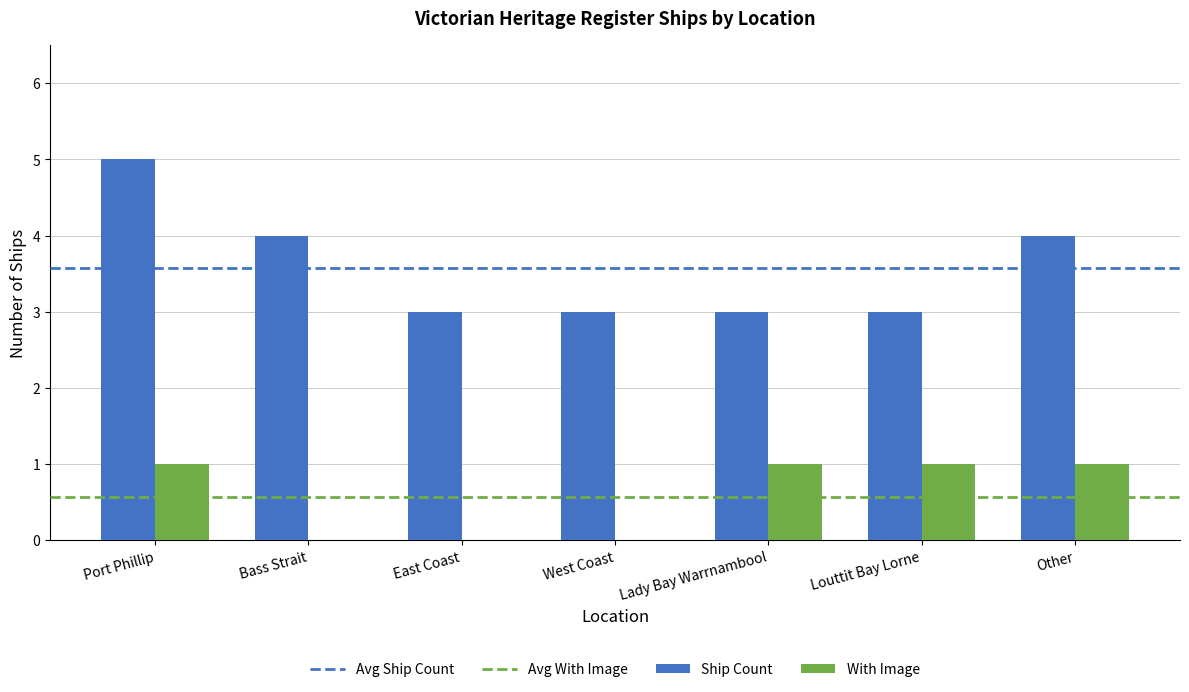

What is the total value across all series at Louttit Bay Lorne?

4